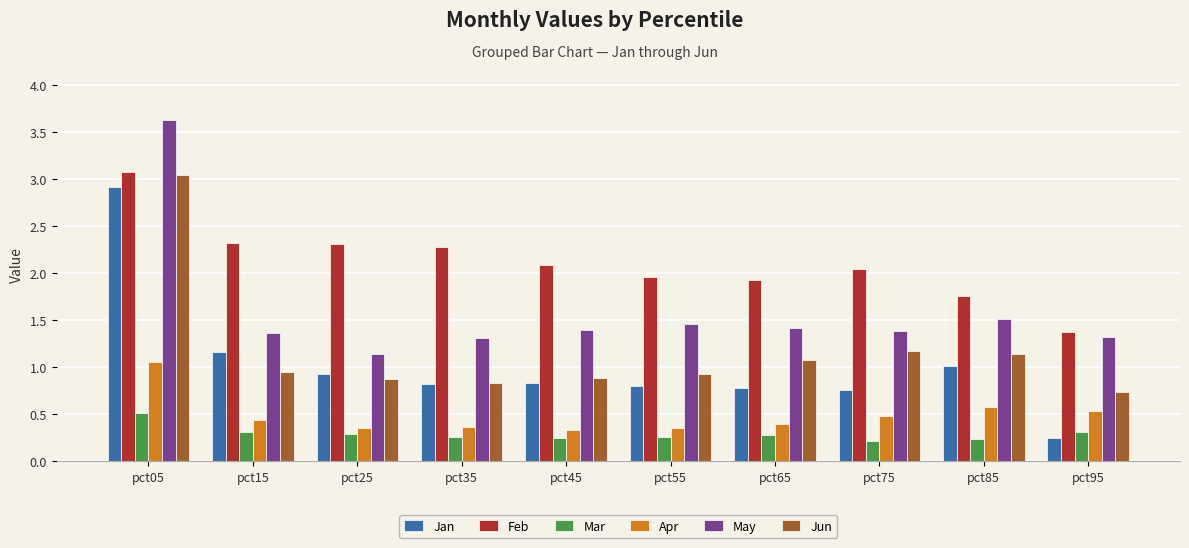

How many bars are there in each group?

6